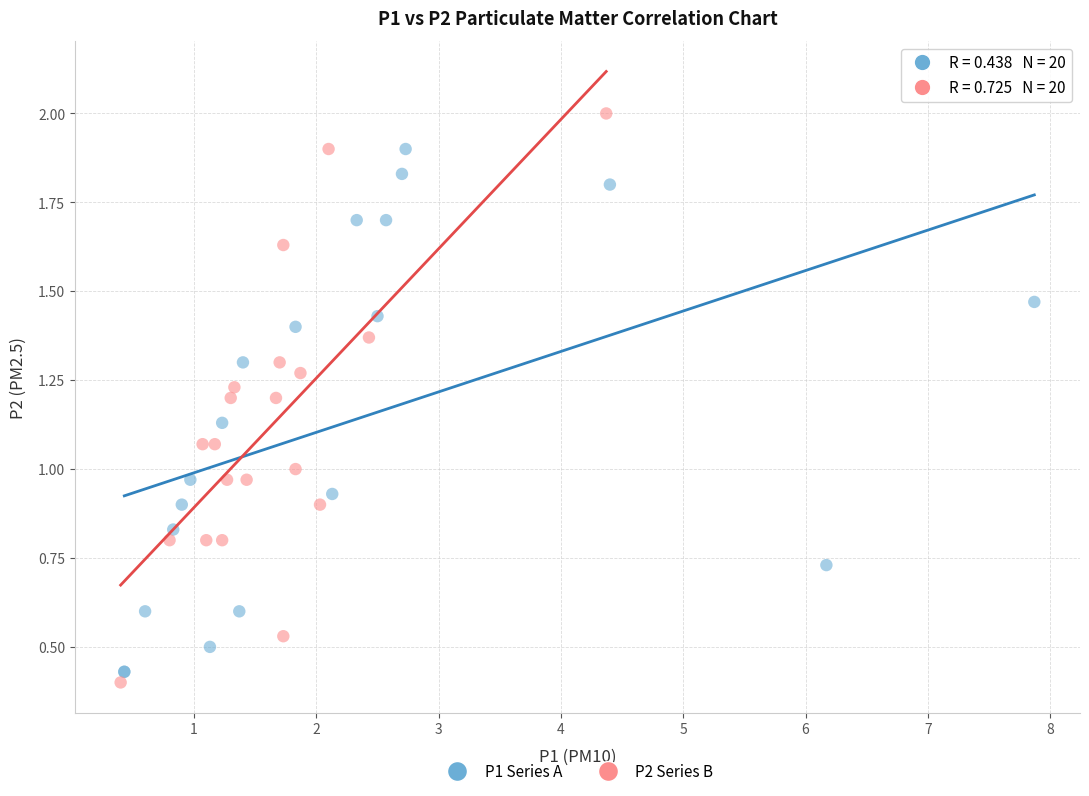

Which series reaches the maximum Y coordinate?

P2 Series B